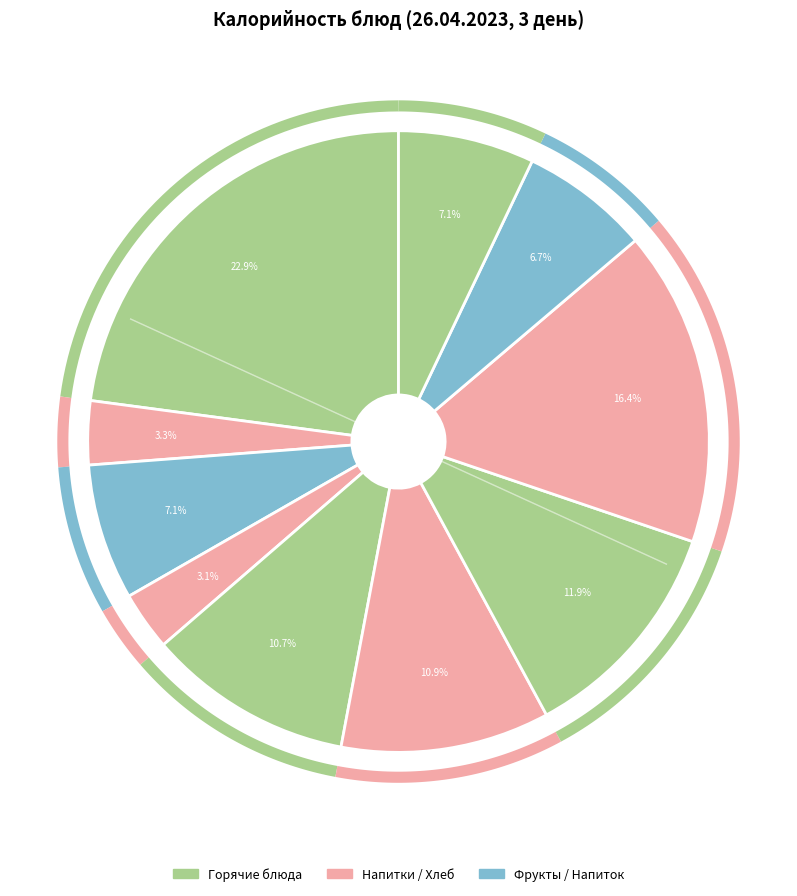

What is the total percentage of Яблоко and Напиток апельсиновый?

9.8%